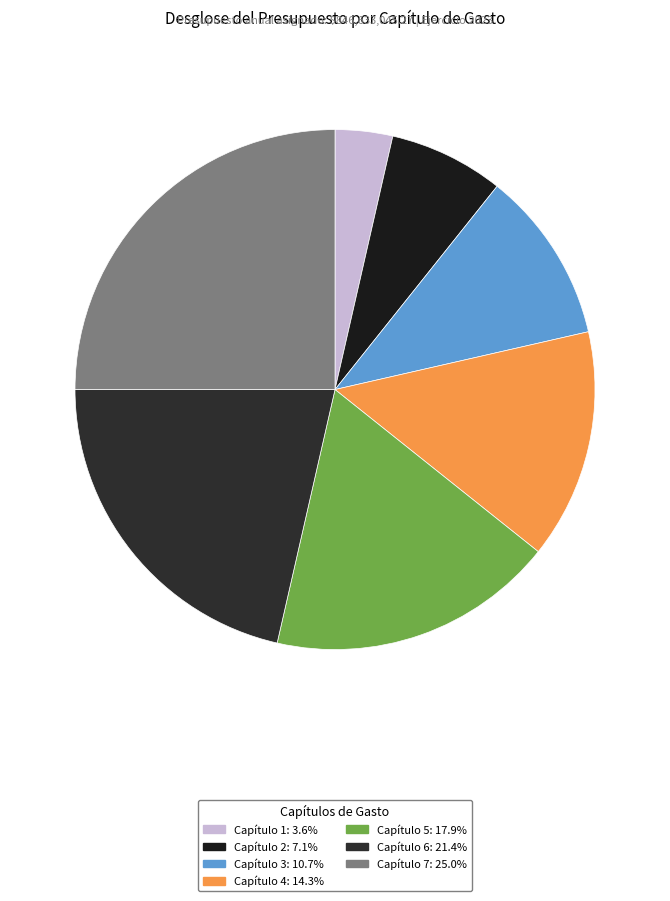

What is the smallest slice in the pie chart?

Capítulo 1